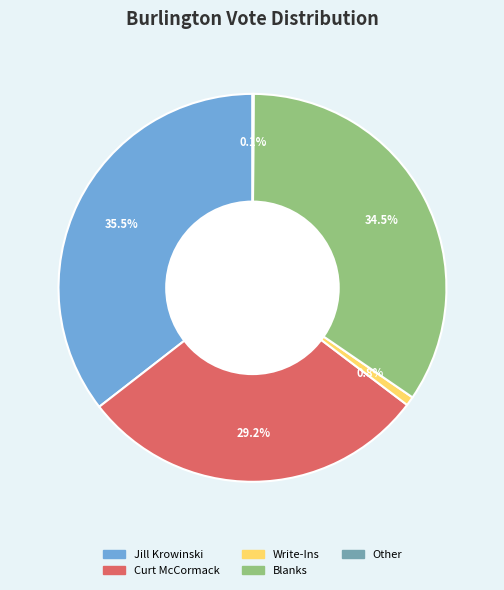

Is there any slice that represents more than half of the pie?

No